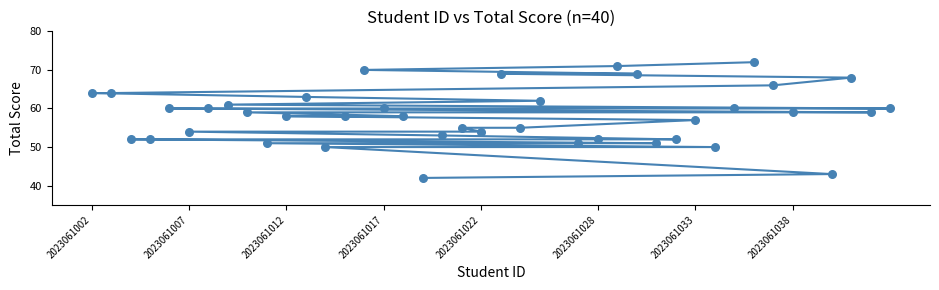

What is the range of X values (max minus min)?

41